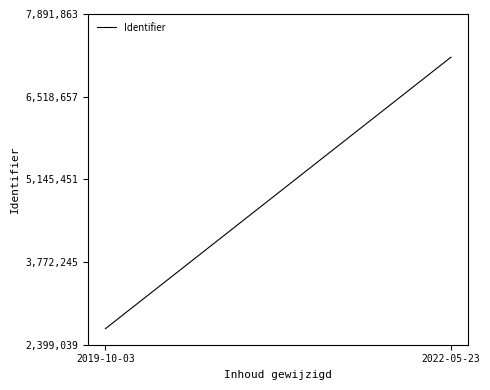

What is the sum of the values at 2022-05-23 and 2019-10-03?

9840020